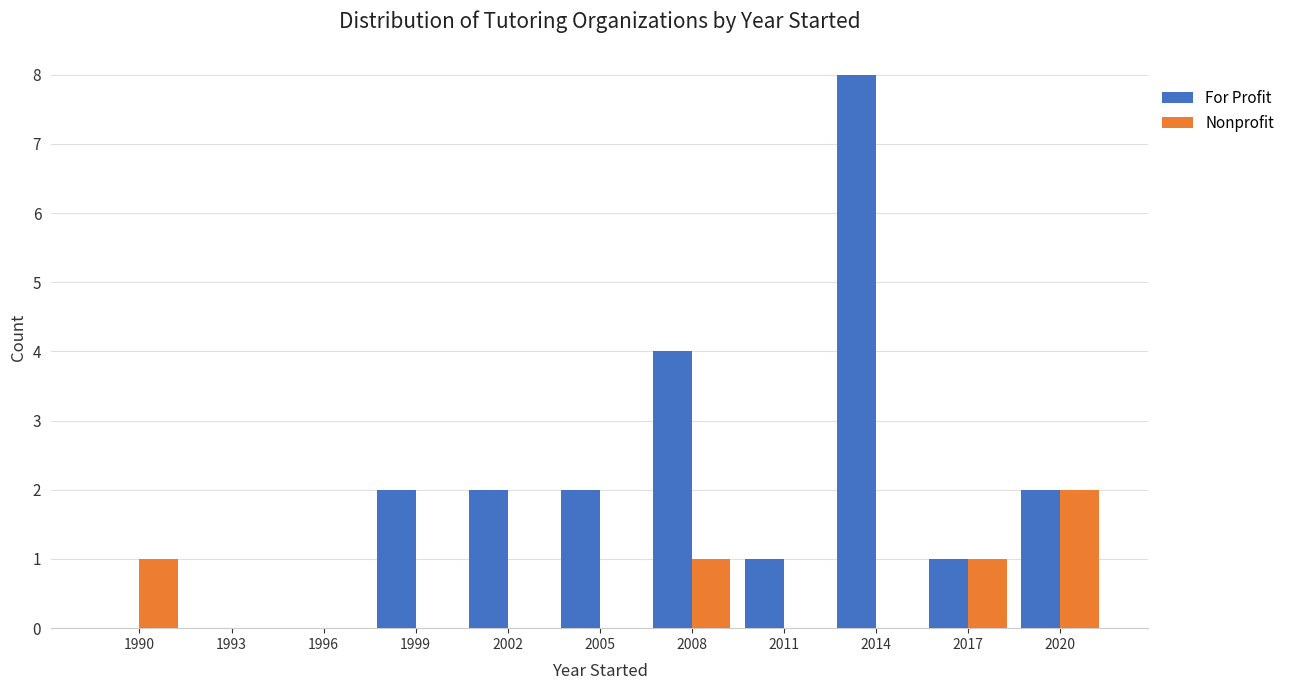

Reading right to left, what are all the values shown in this chart?

For Profit: 2020=2	2017=1	2014=8	2011=1	2008=4	2005=2	2002=2	1999=2	1996=0	1993=0	1990=0
Nonprofit: 2020=2	2017=1	2014=0	2011=0	2008=1	2005=0	2002=0	1999=0	1996=0	1993=0	1990=1